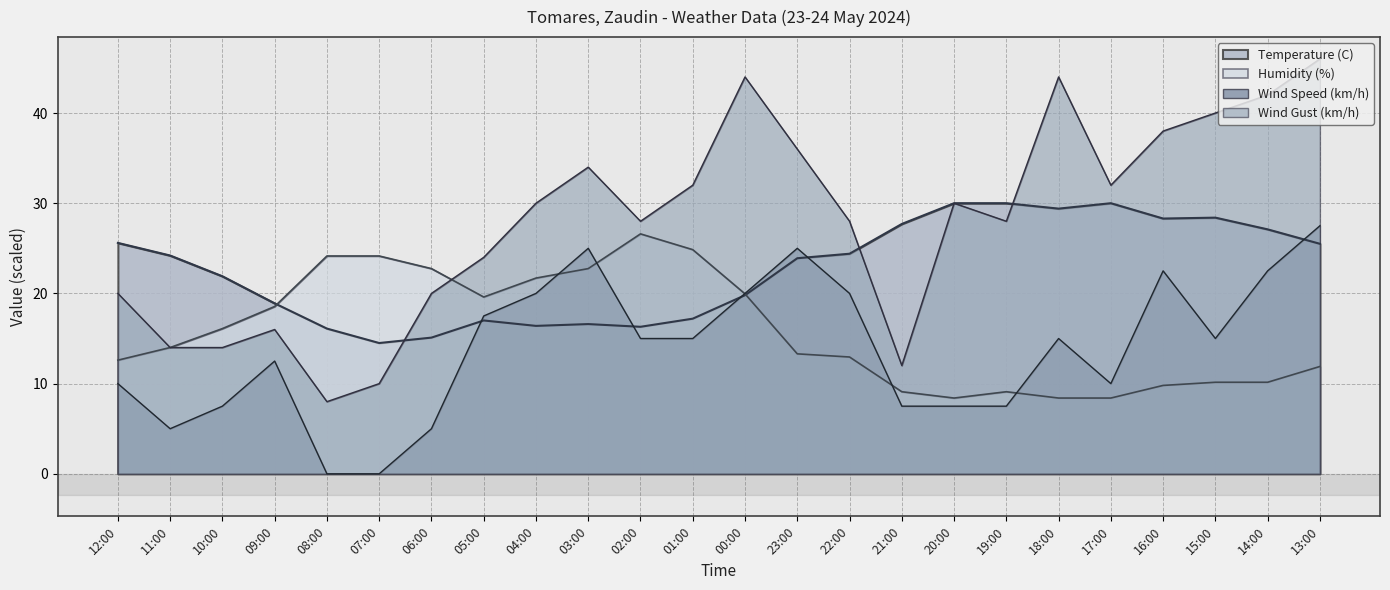

What is the spread (max minus min) of values at 16:00?

28.2